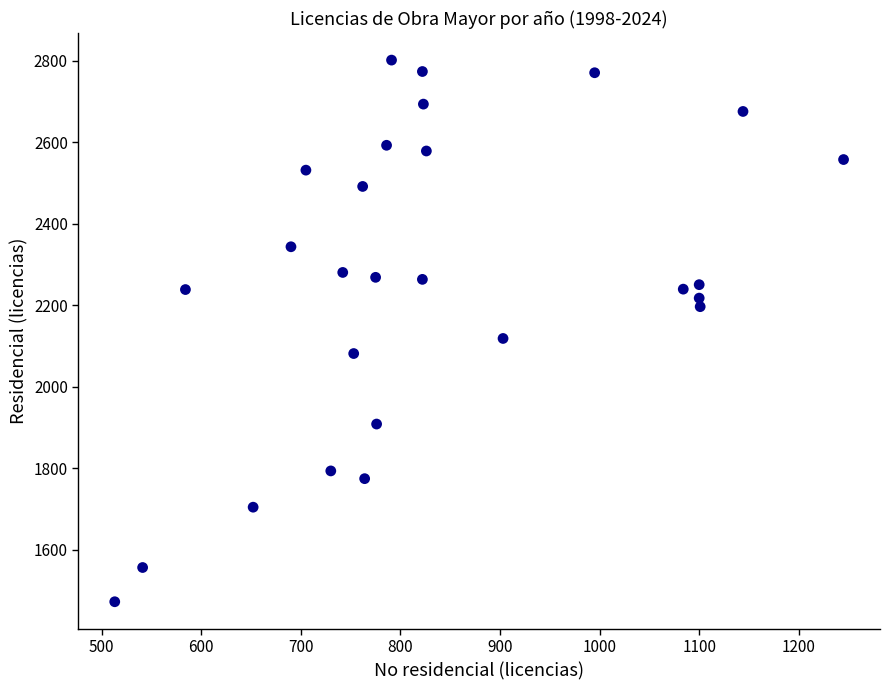

What is the range of X values (max minus min)?

732